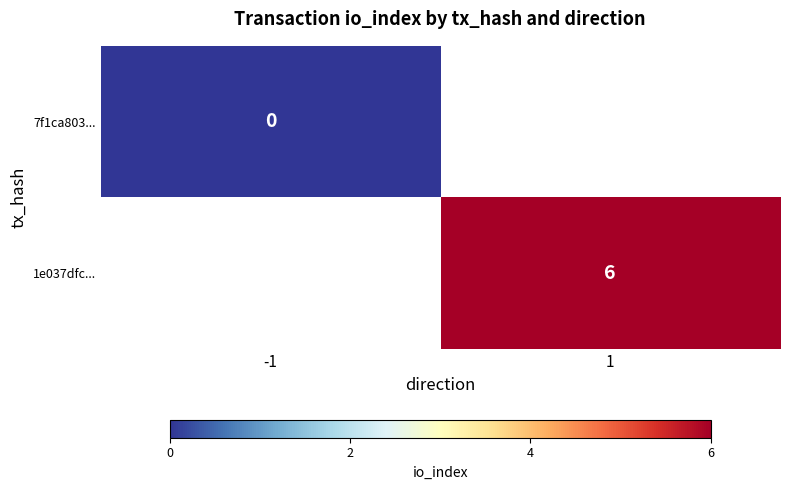

At how many categories does at least one series exceed 1?

1